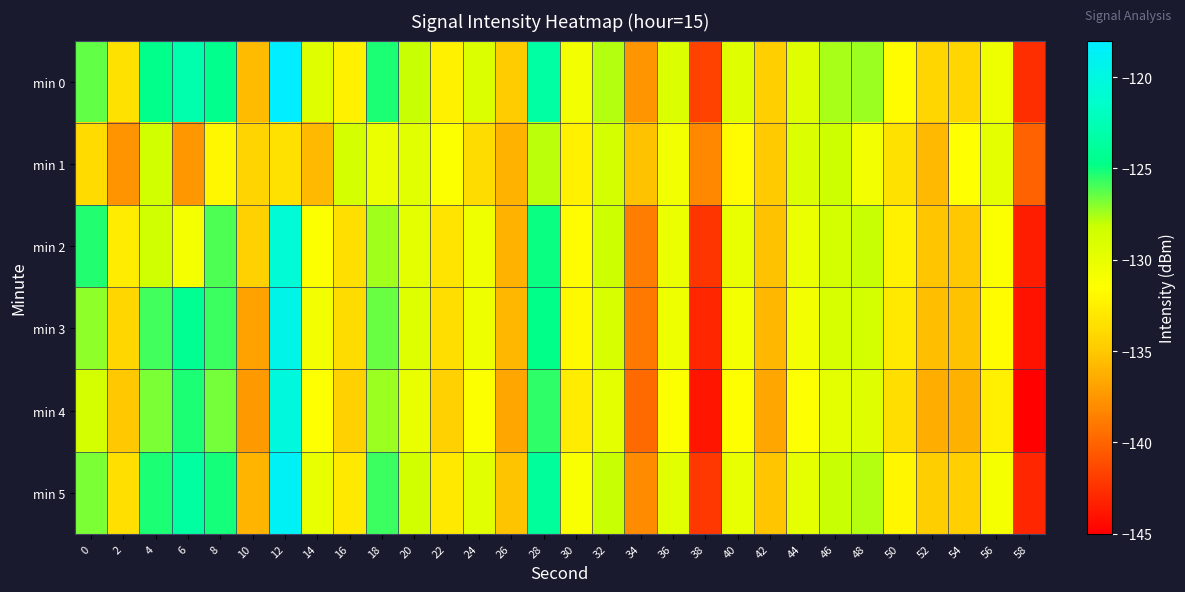

How many distinct data groups are displayed?

6